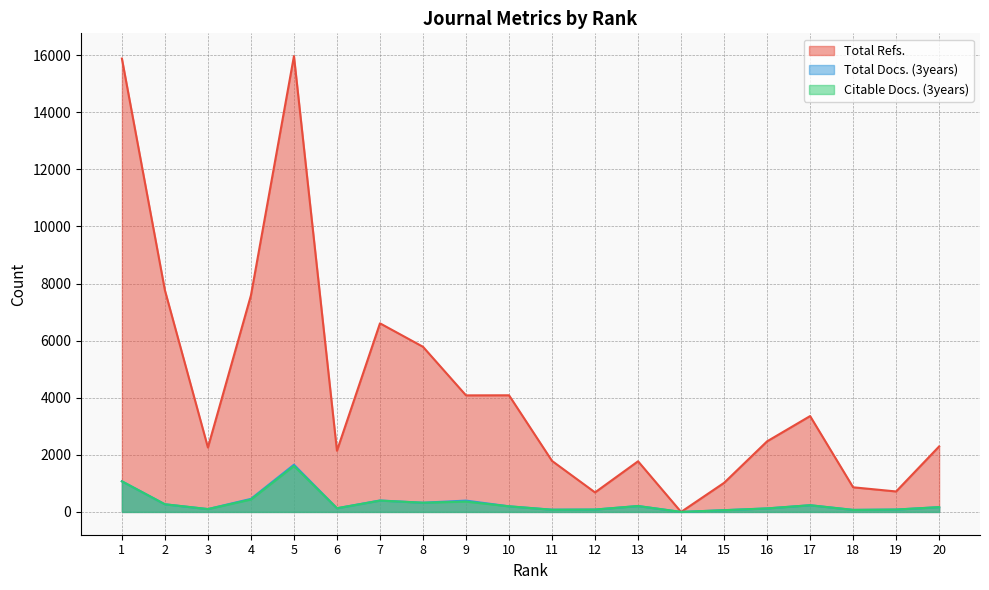

At which category is the sum across all series the highest?

5